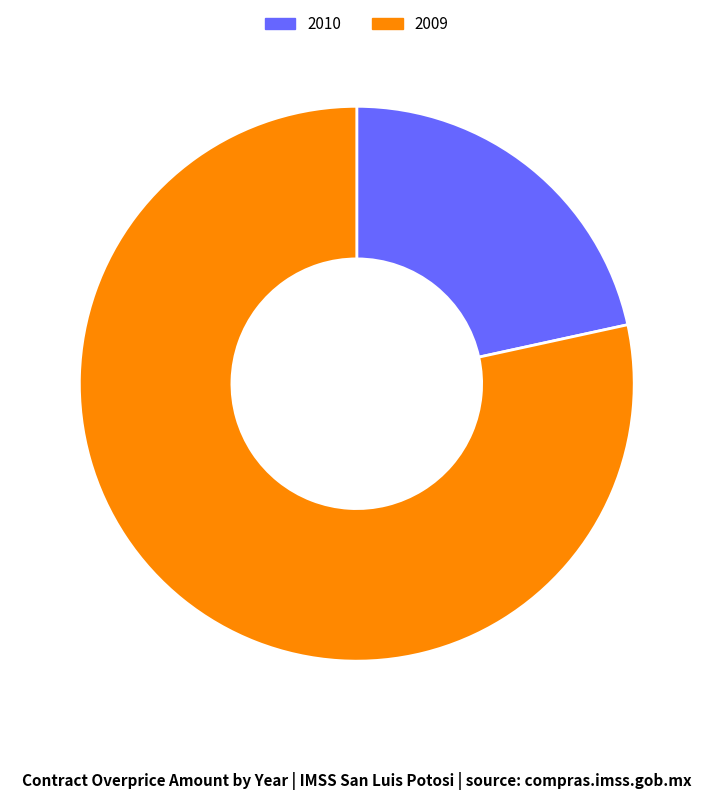

Is there a majority slice in this chart?

Yes